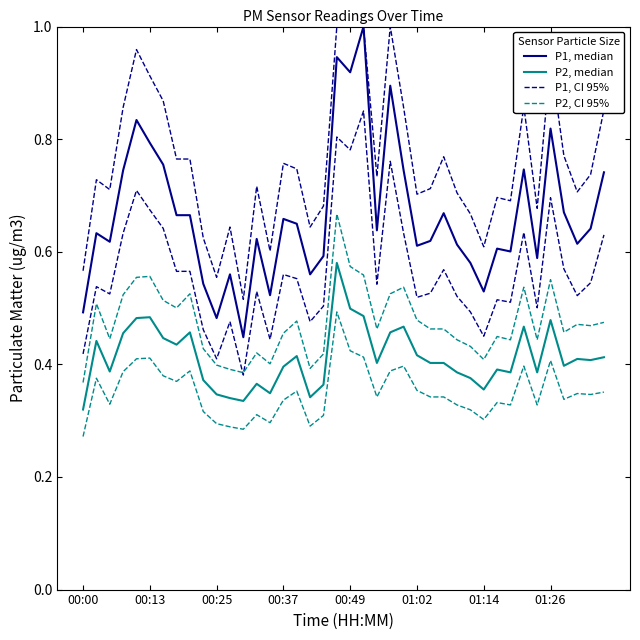

At 39, list the series in order from smallest to largest.

P2, median, P2, CI 95%, P1, median, P1, CI 95%